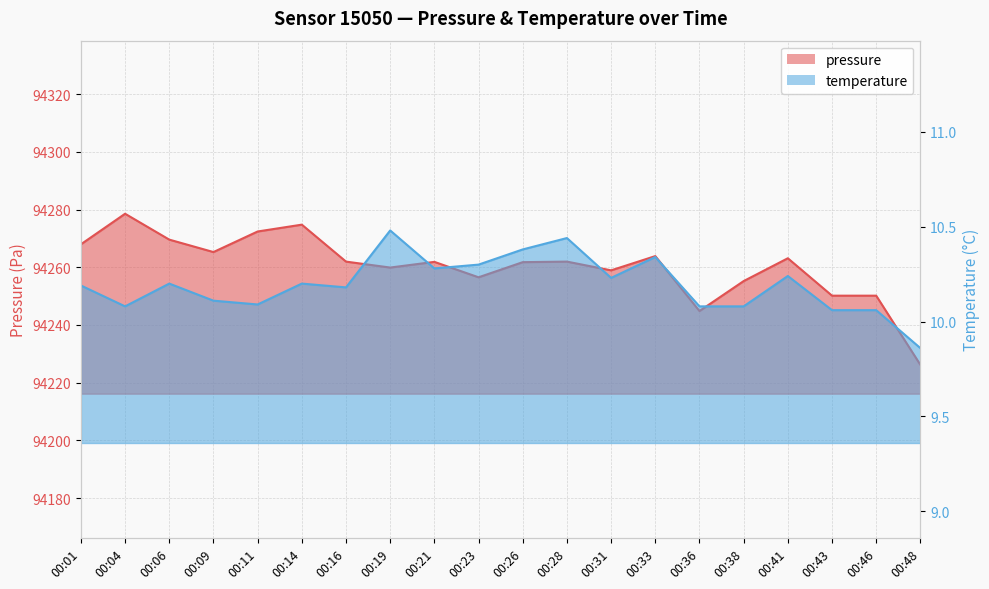

What are all the series names shown in the legend?

pressure, temperature